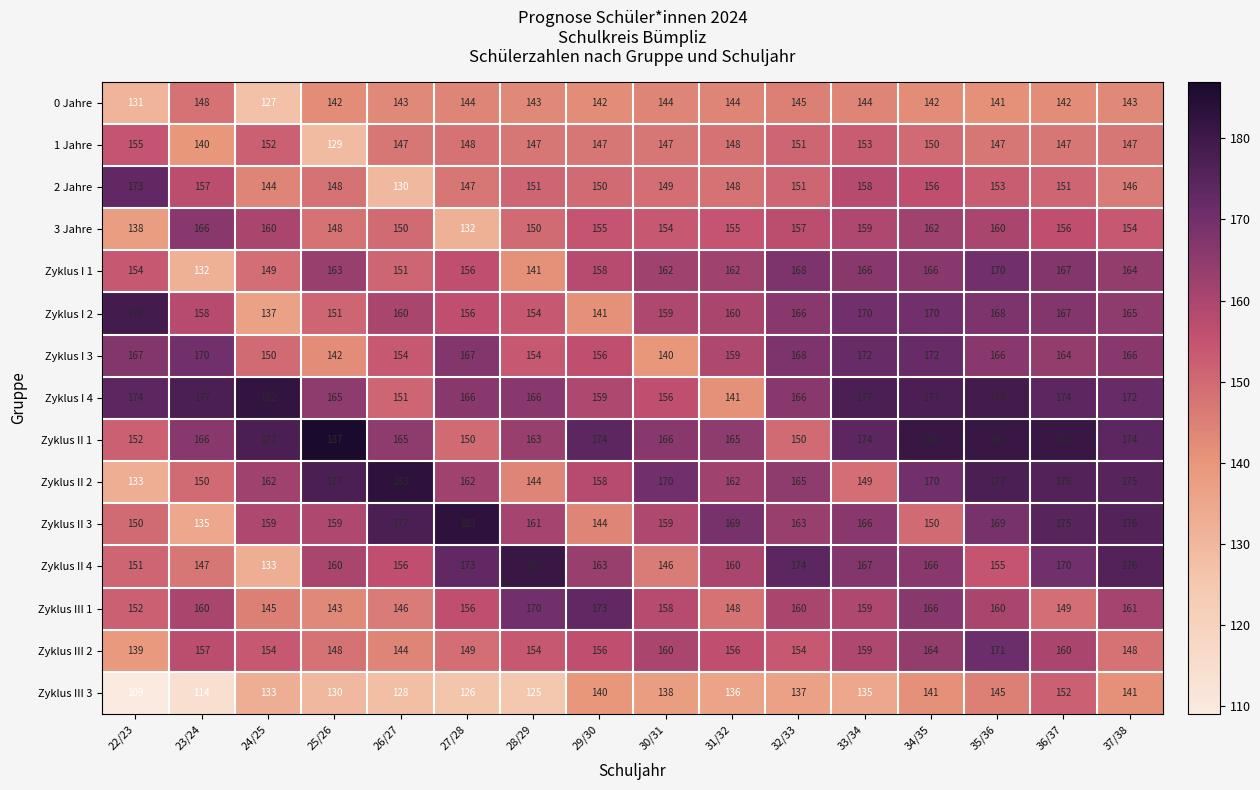

The value of Zyklus II 1 at 27/28 is 150. True or false?

True